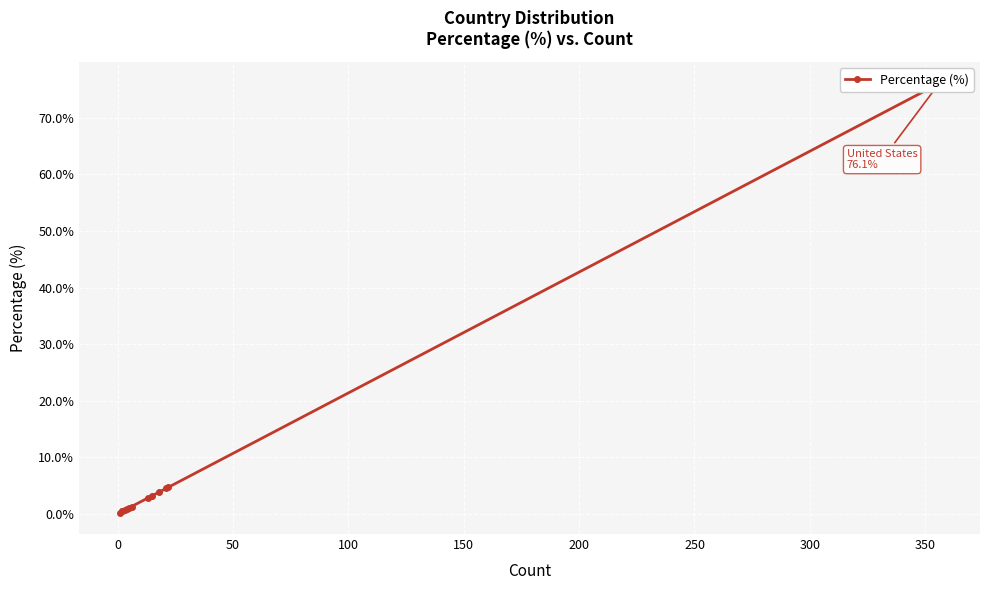

What is the minimum value shown in the chart?

0.2